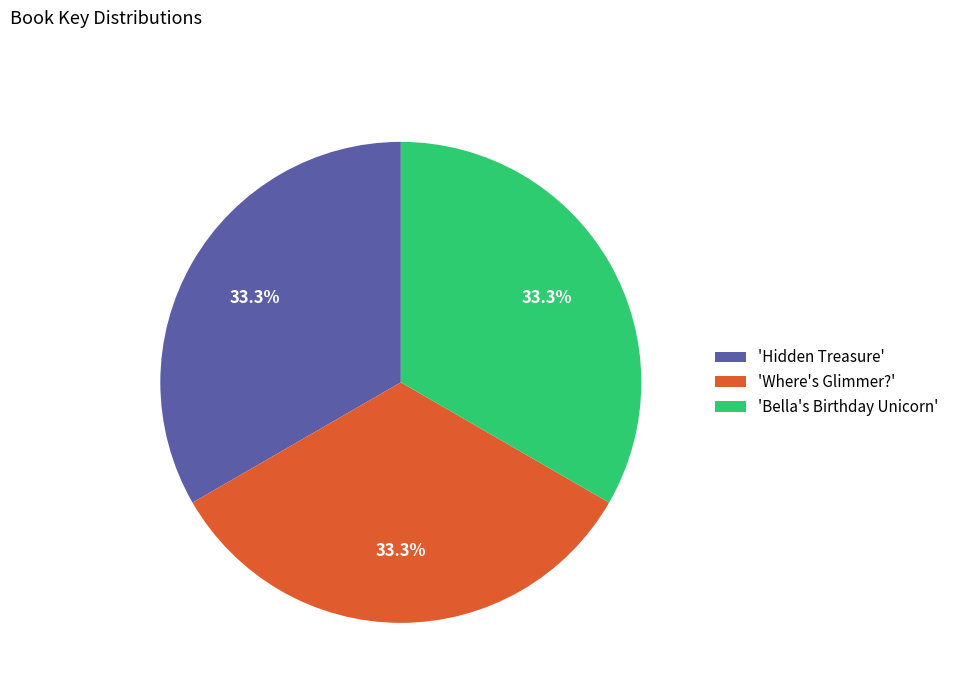

What is the total percentage of 'Bella's Birthday Unicorn' and 'Hidden Treasure'?

66.7%